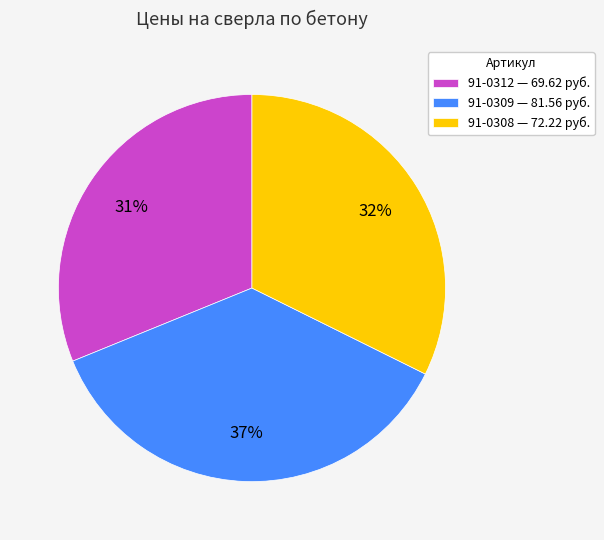

Do 91-0308 — 72.22 руб. and 91-0309 — 81.56 руб. together represent more than half of the pie?

Yes